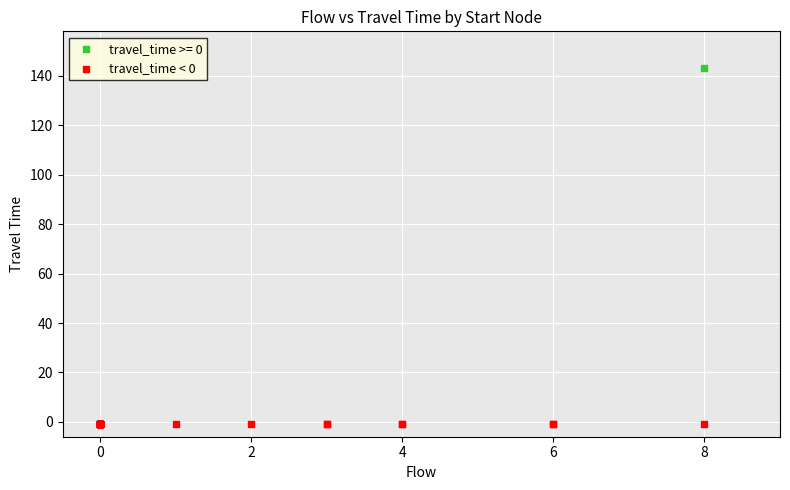

What are all the series names shown in the legend?

travel_time >= 0, travel_time < 0